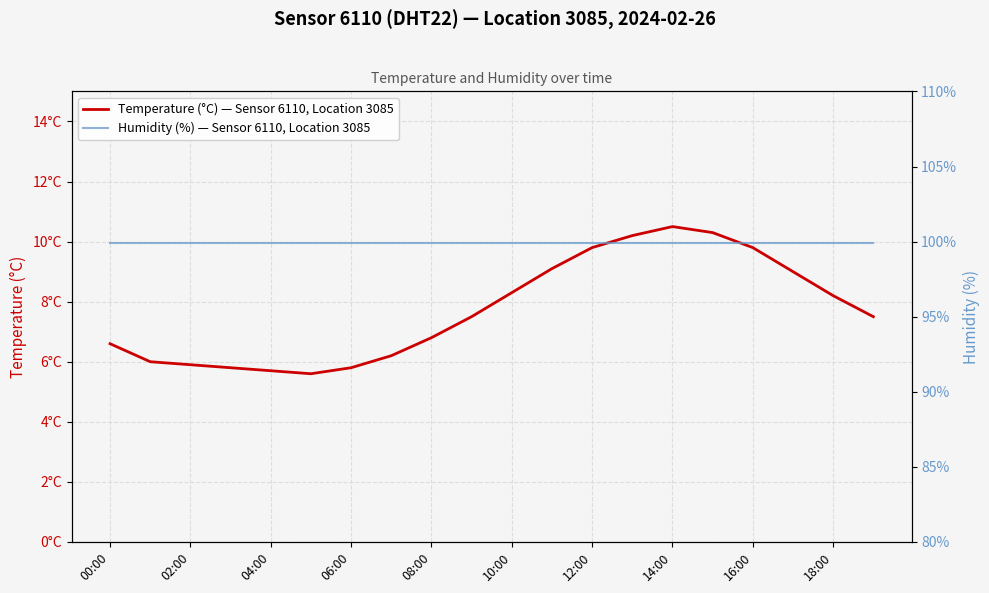

True or false: Temperature (°C) — Sensor 6110, Location 3085 and Humidity (%) — Sensor 6110, Location 3085 intersect in this chart.

False